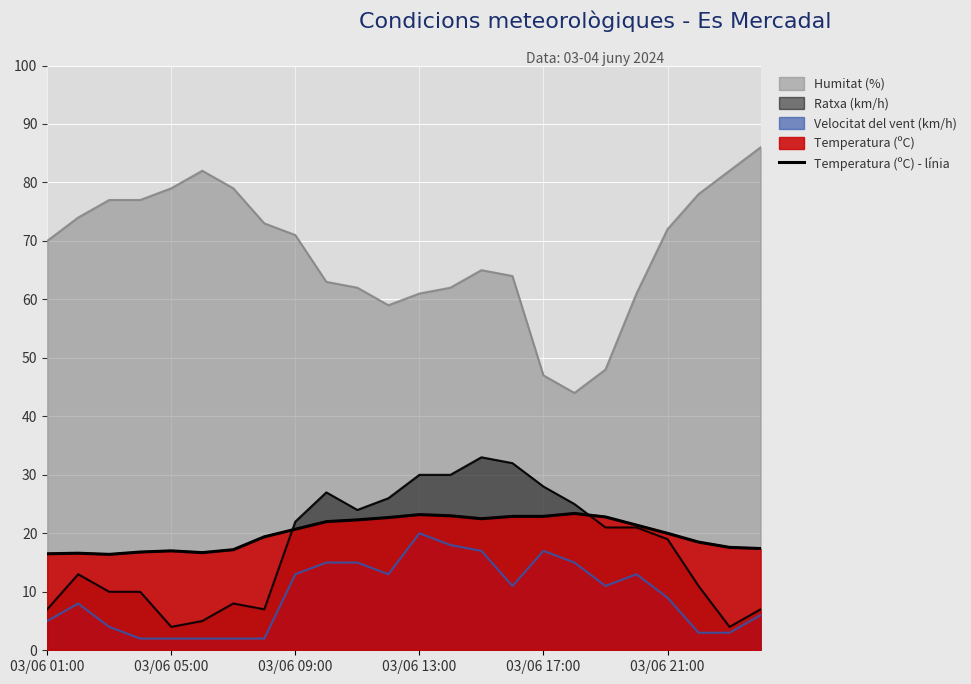

What is the sum of the values at 10 and 11?

45.0